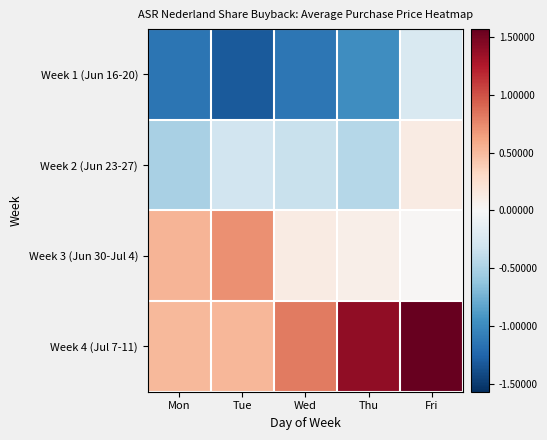

What is the smallest value displayed?

-1.3